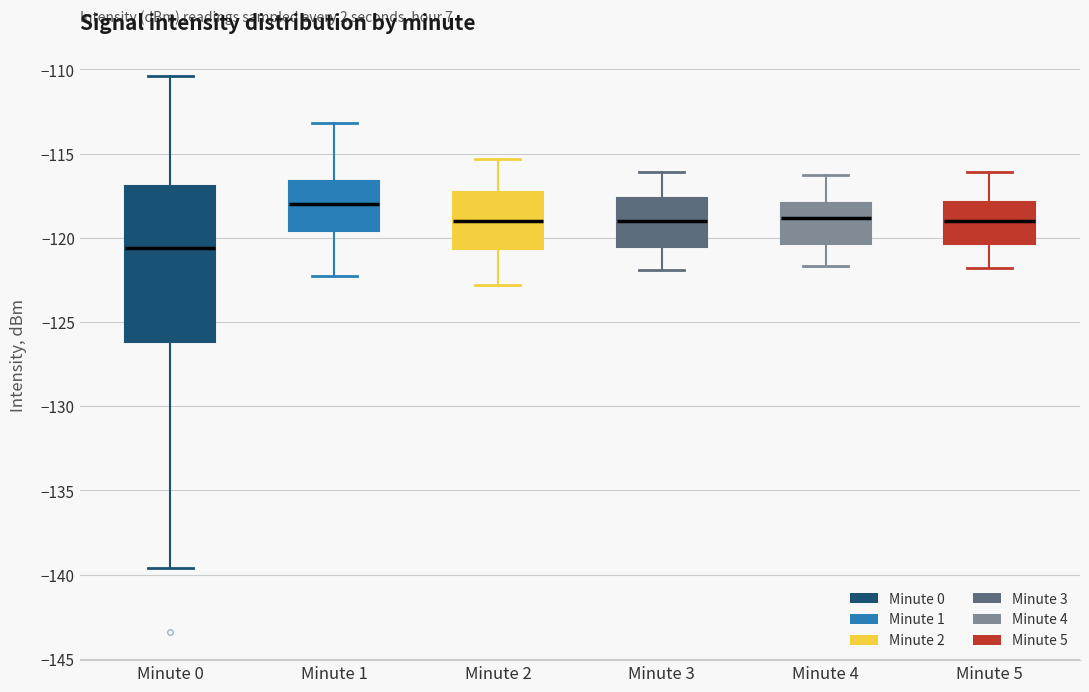

Which box is the tallest, from its lower edge to its upper edge?

Minute 0